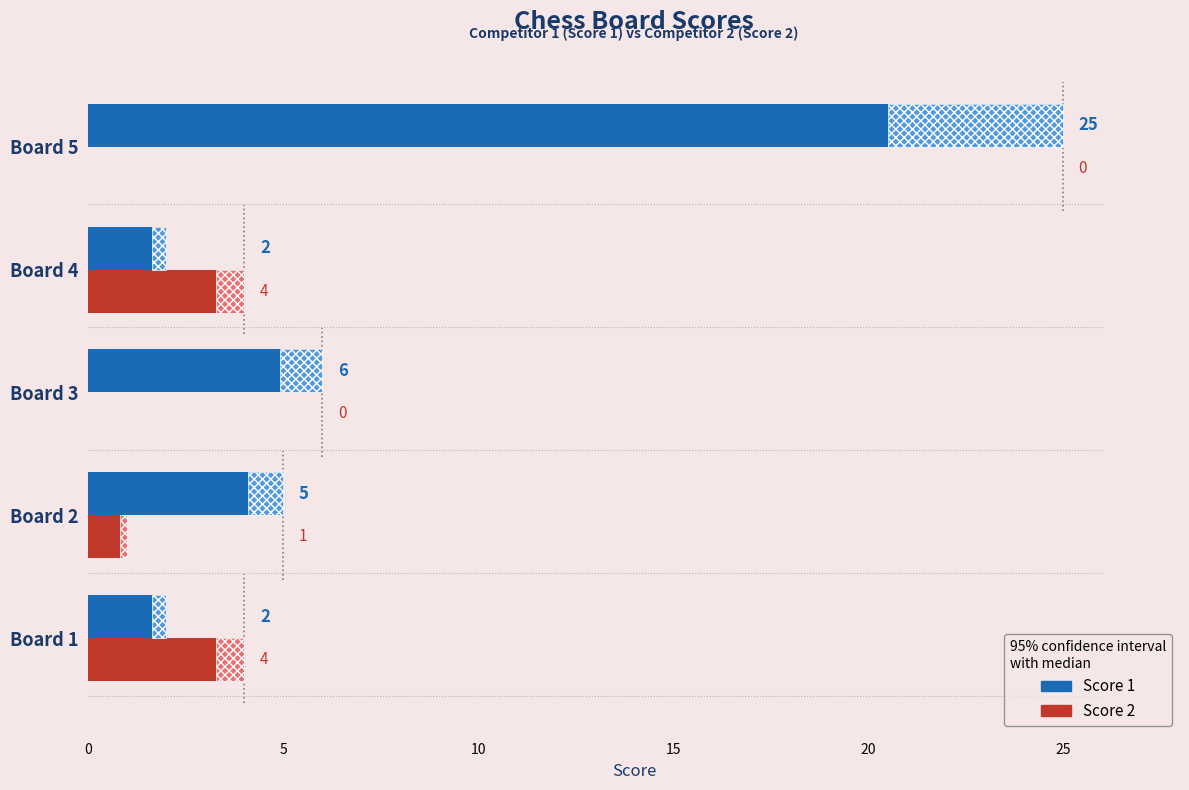

True or false: Score 1 has a value of 2 at Board 3.

False